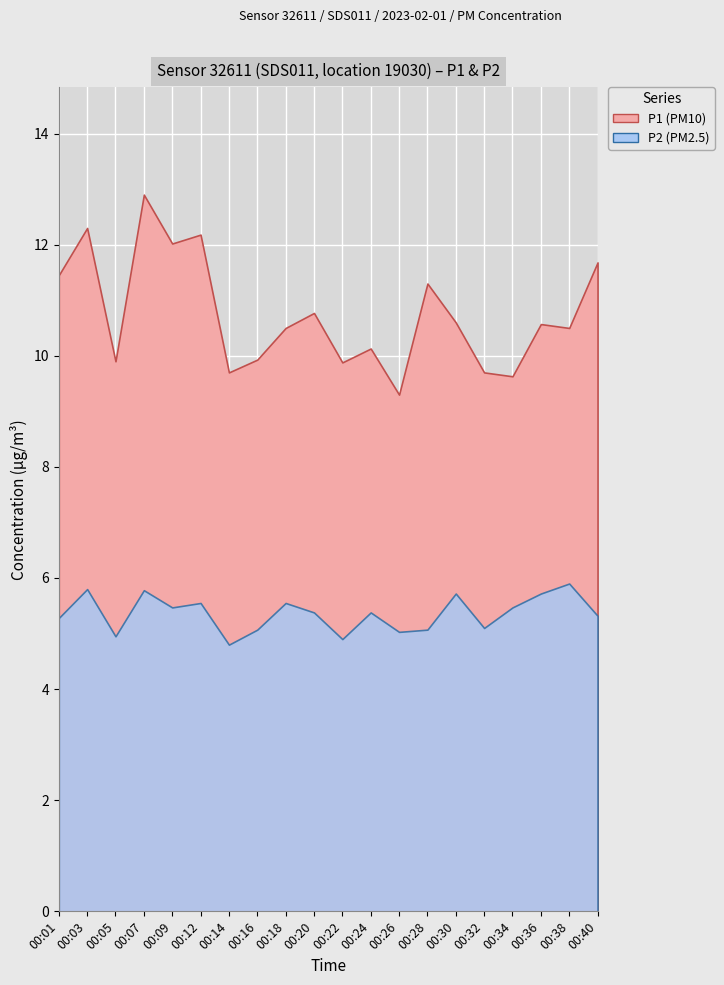

True or false: P1 and P2 cross at least once.

False